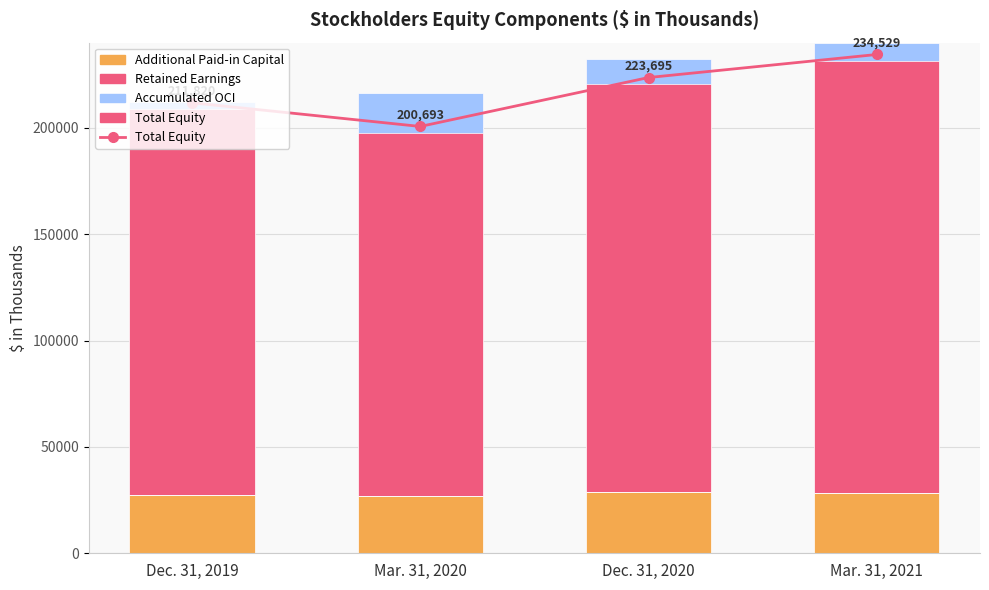

Is the value of Additional Paid-in Capital at Mar. 31, 2021 greater than the value of Retained Earnings at Dec. 31, 2019?

No